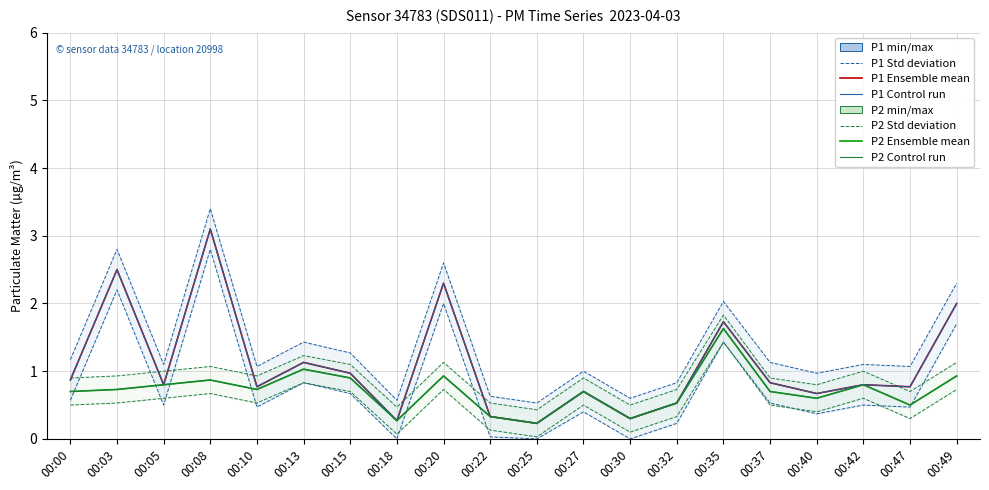

True or false: P2 Ensemble mean has a value of 0.9 at 00:47.

False